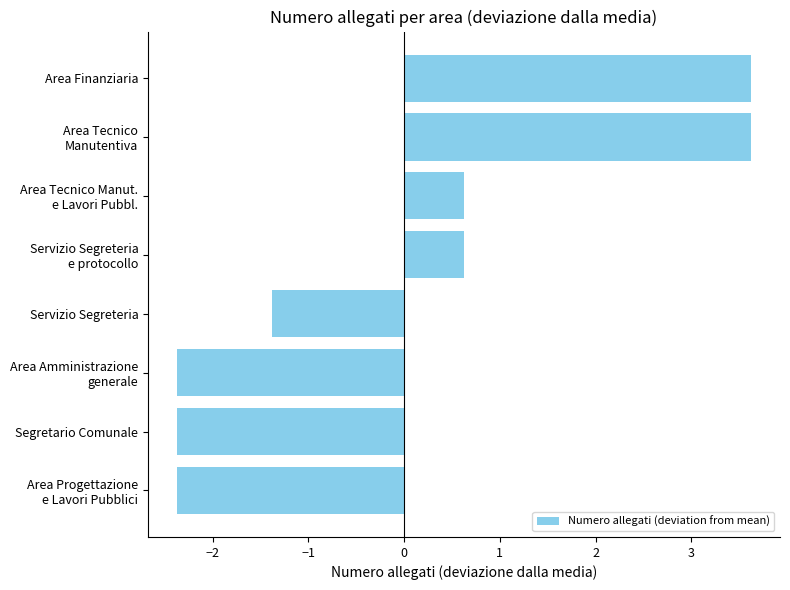

What value does the data have at Segretario Comunale?

-2.4